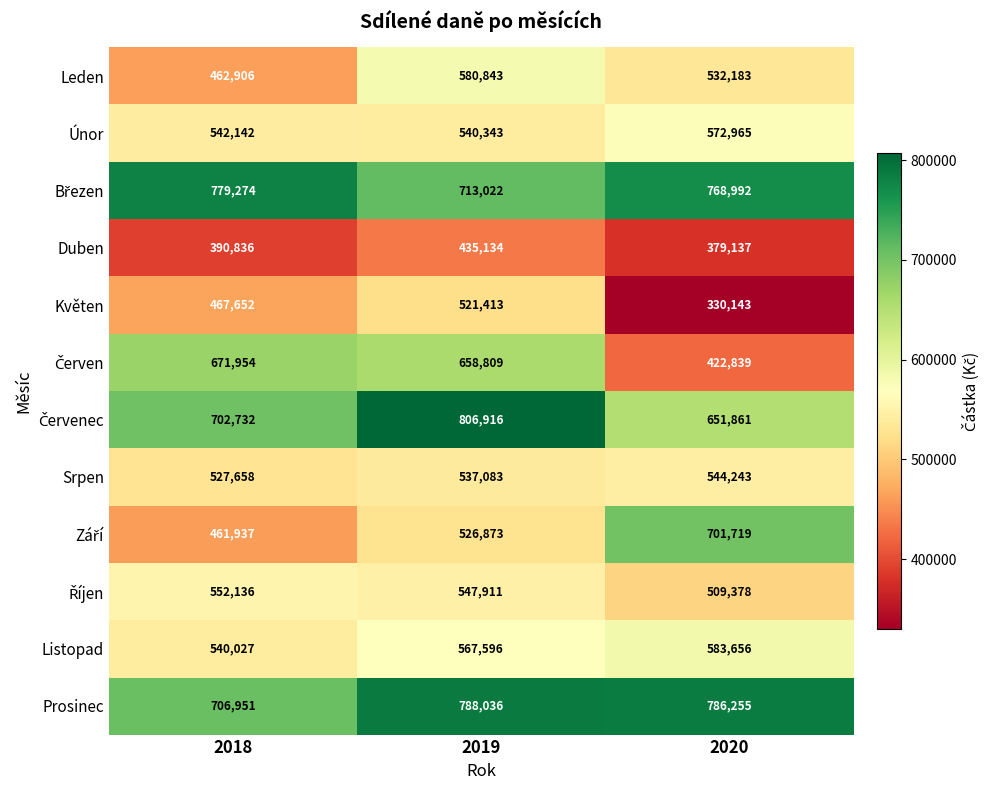

At how many categories does at least one series exceed 634770?

3